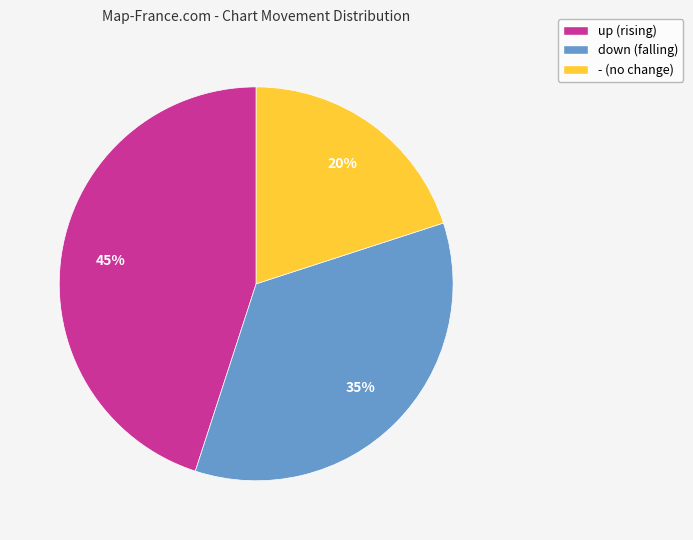

Rank the categories by value from lowest to highest.

-, down, up